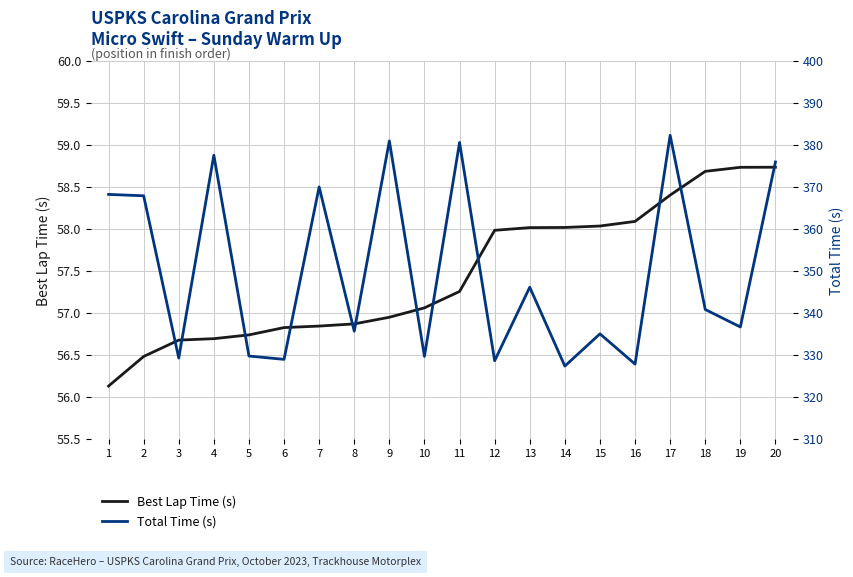

What is the average value of the Total Time (s) series?

350.0